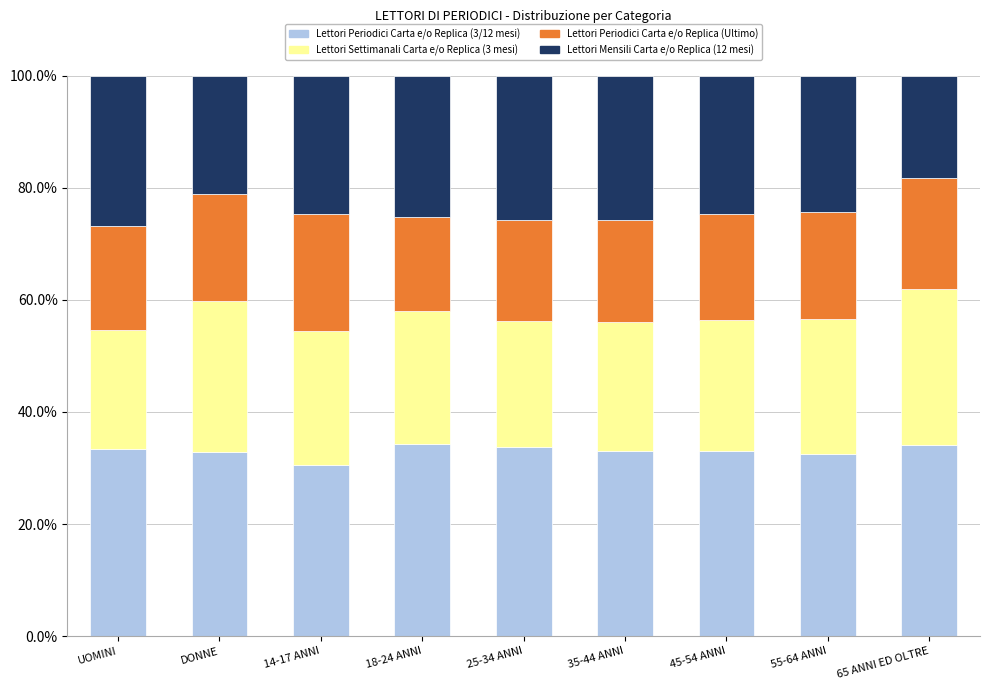

What is the maximum value for Lettori Periodici Carta e/o Replica (3/12 mesi)?

34.2